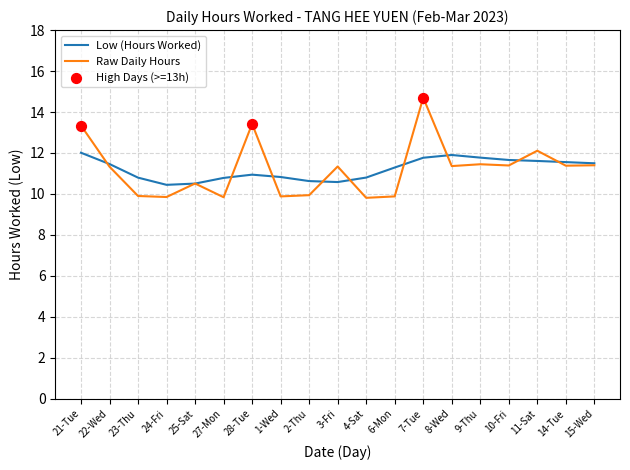

What is the spread (max minus min) of values at 7-Tue?

2.9